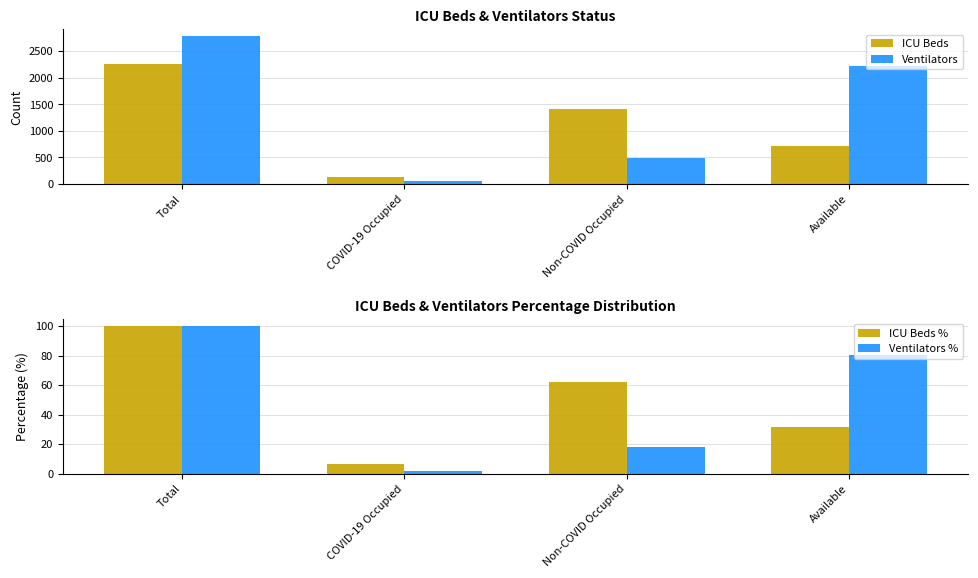

Reading left to right, extract all data points from this chart.

ICU Beds: 2258.0	141.0	1408.0	709.0
Ventilators: 2773.0	54.0	499.0	2220.0
ICU Beds %: 100.0	6.2	62.4	31.4
Ventilators %: 100.0	1.9	18.0	80.1